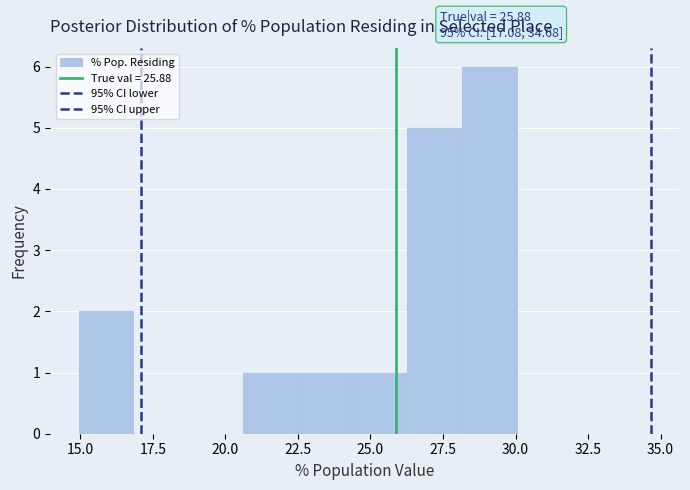

Read against the x-axis, roughly where is the centre of the tallest bar?

29.0